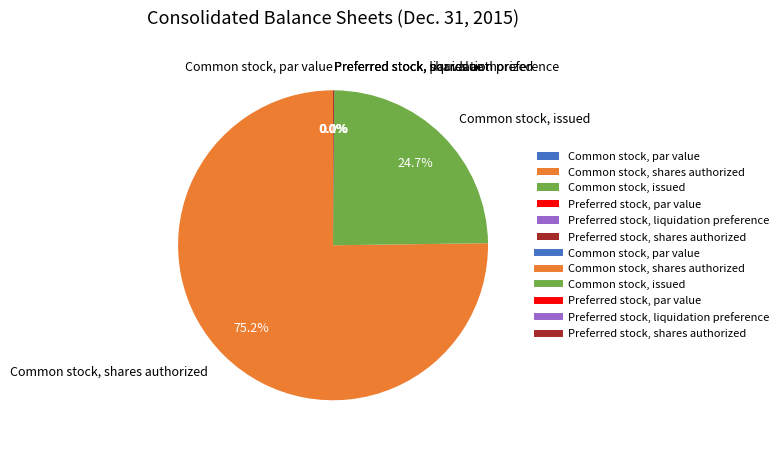

How many segments does this pie chart have?

6